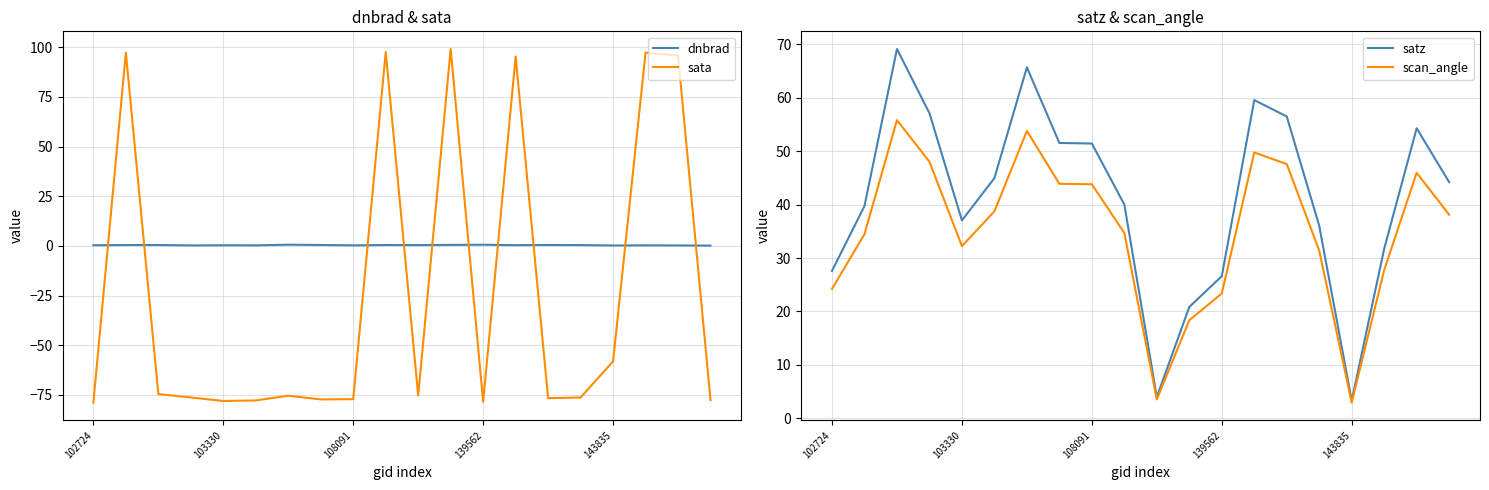

After their last crossing, which series has the higher values: satz or sata?

satz